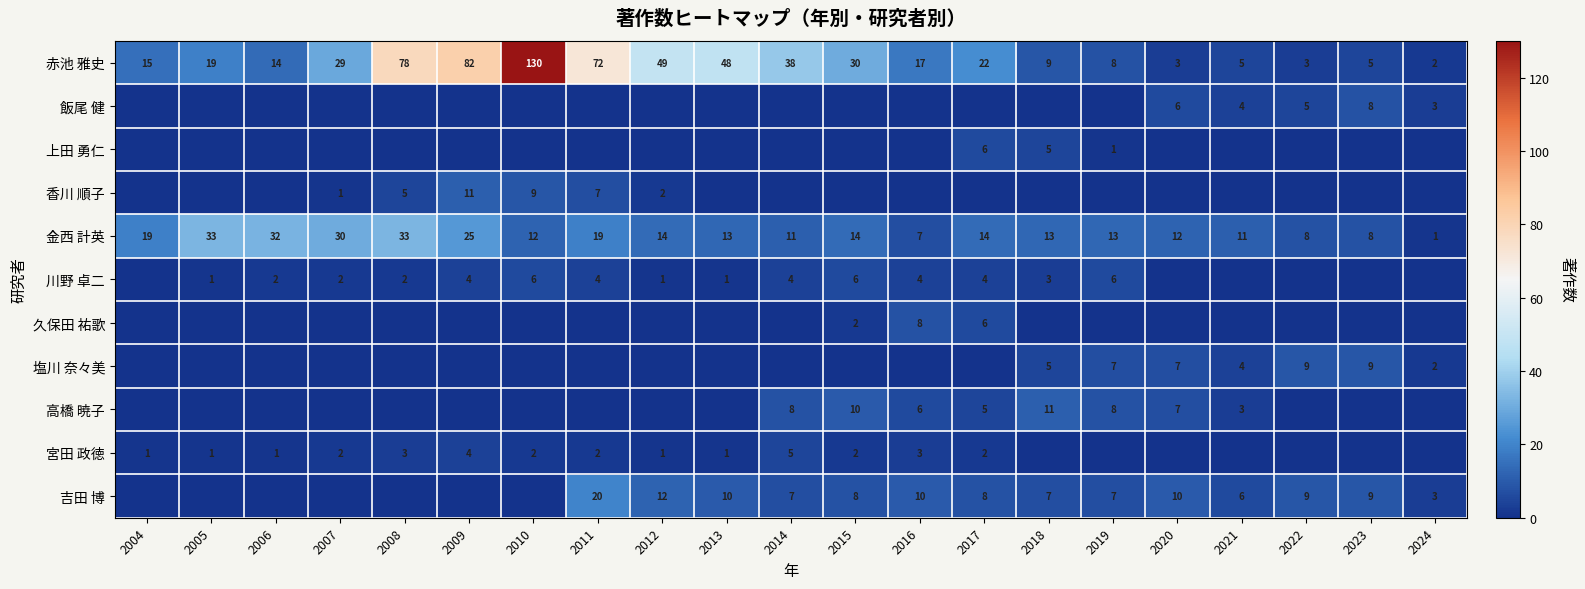

Is the value of 塩川 奈々美 at 2019 greater than the value of 高橋 暁子 at 2021?

Yes